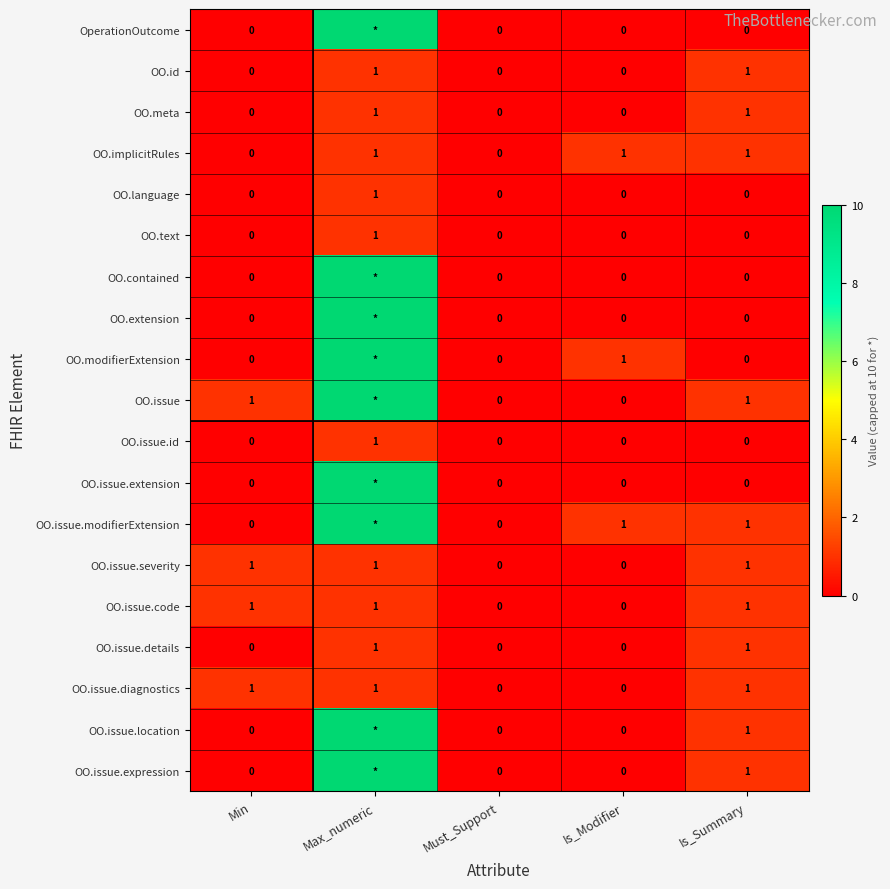

How many positive values does the OO.issue.severity series have?

3